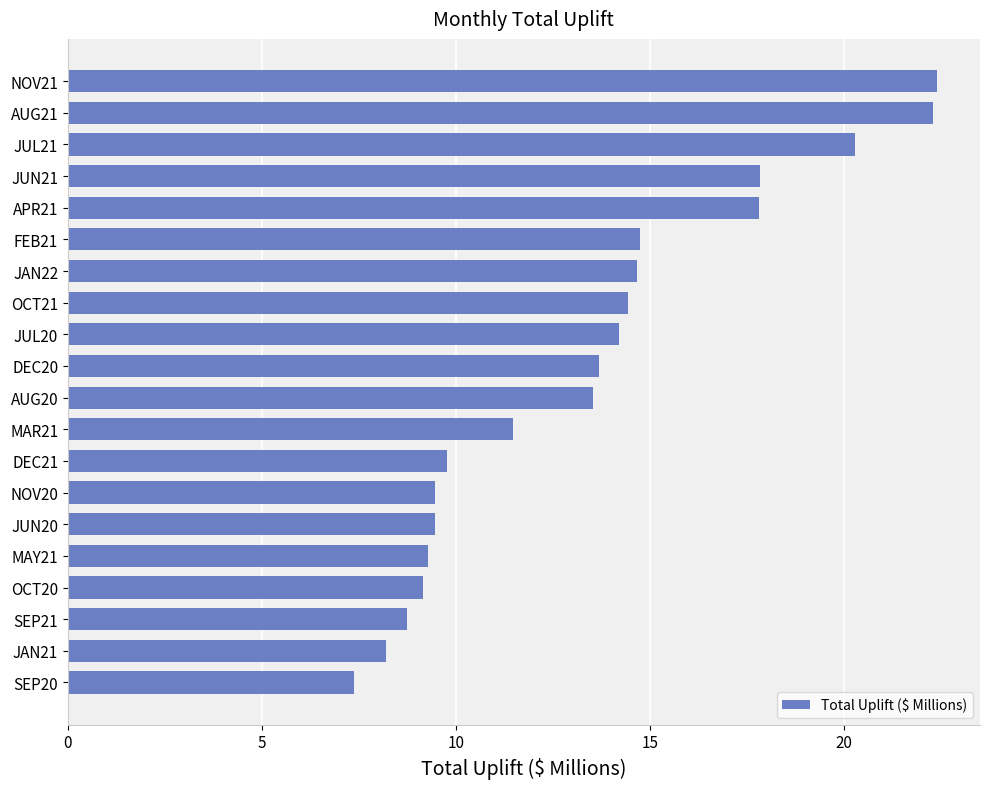

What is the value of the 18th bar from the top?

8.8